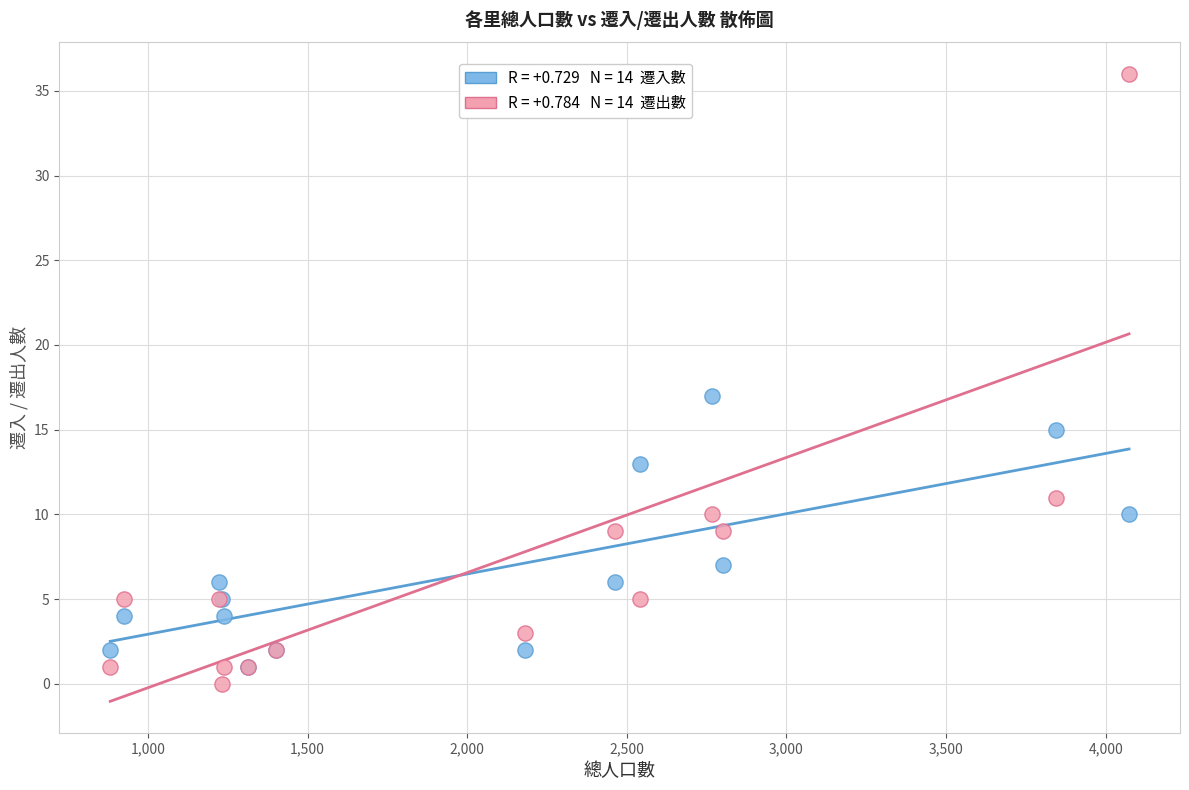

Across all series, what Y value is closest to 18?

17